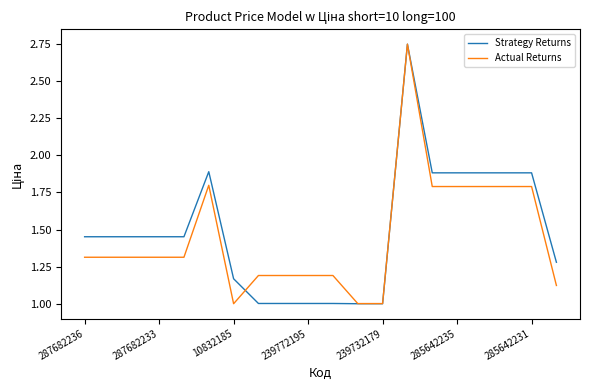

What is the minimum value shown in the chart?

1.0